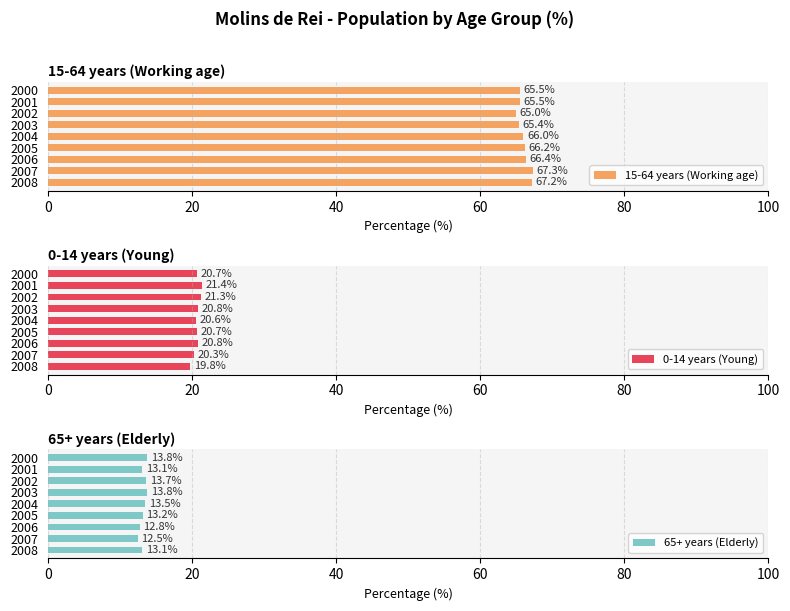

Which series has the largest total across all categories?

15-64 years (Working age)